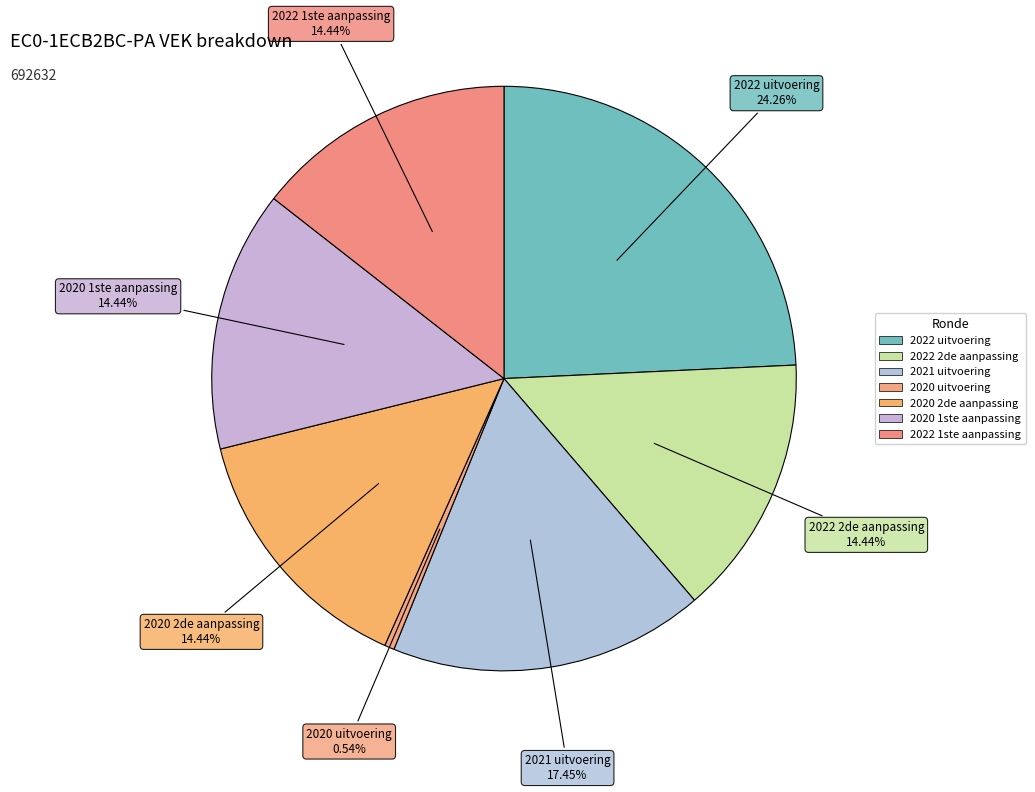

How many segments does this pie chart have?

7